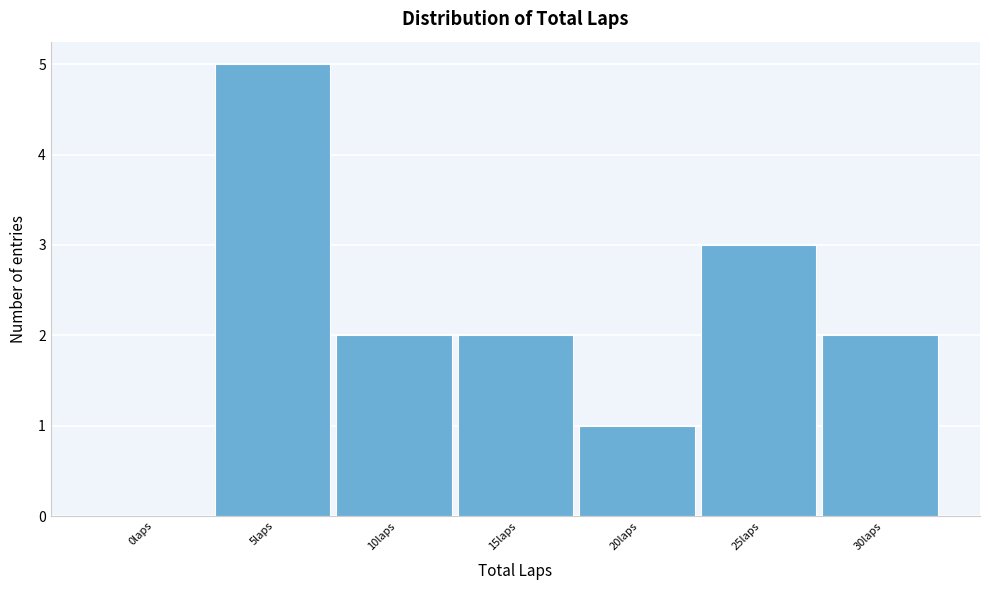

Reading right to left, extract all data points from this chart.

30laps=2	25laps=3	20laps=1	15laps=2	10laps=2	5laps=5	0laps=0